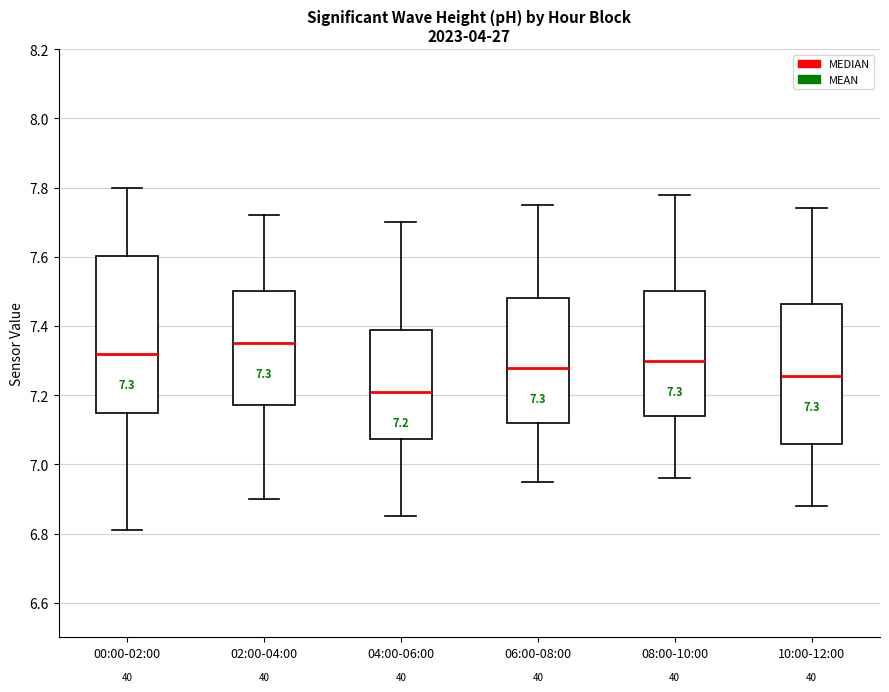

Which box has the highest median line?

02:00-04:00